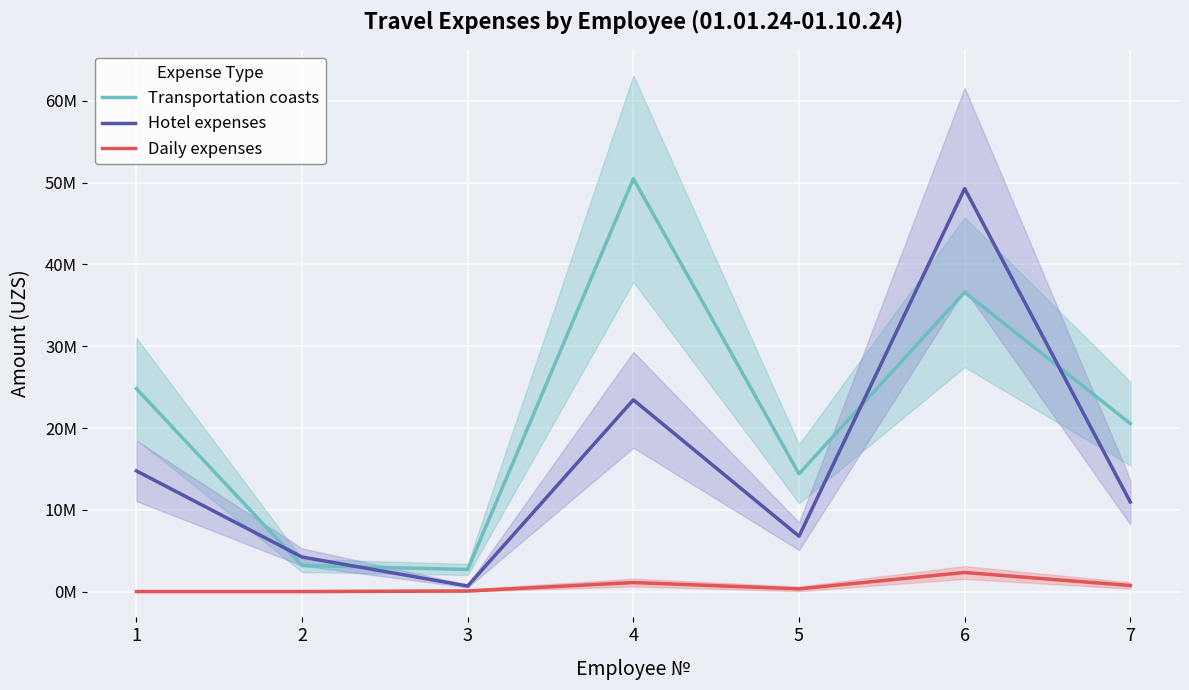

Which has a higher value, 2 or 6?

6